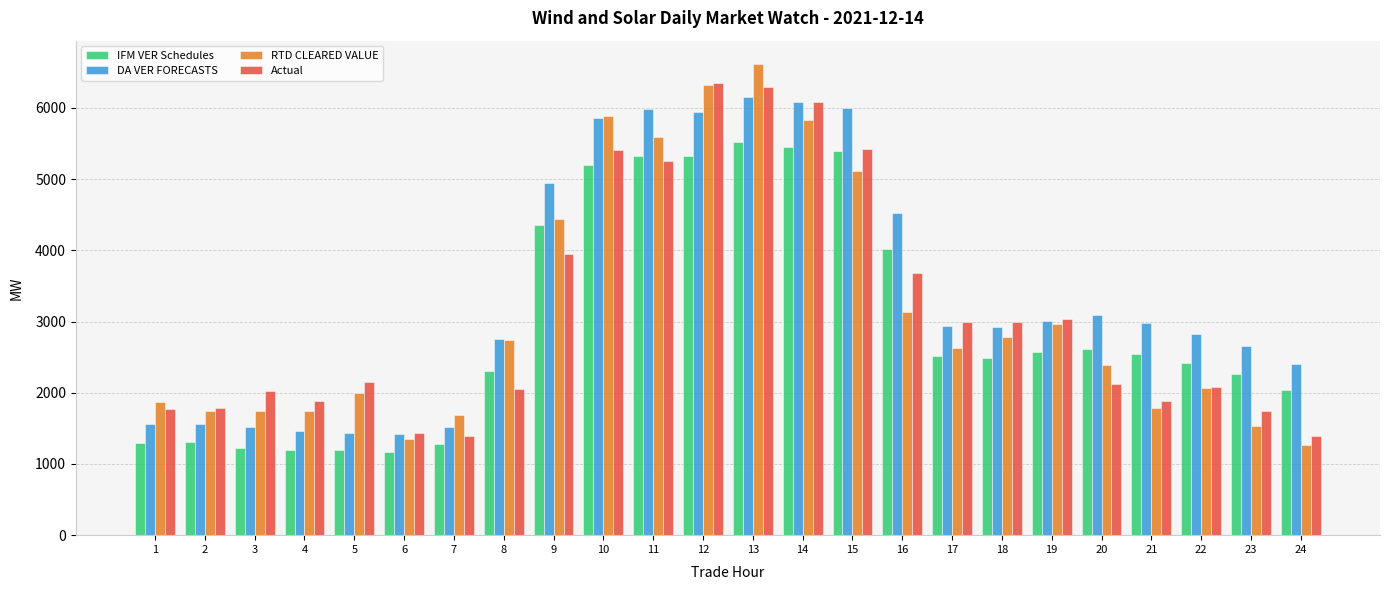

True or false: DA VER FORECASTS has a value of 7940.3 at 14.

False